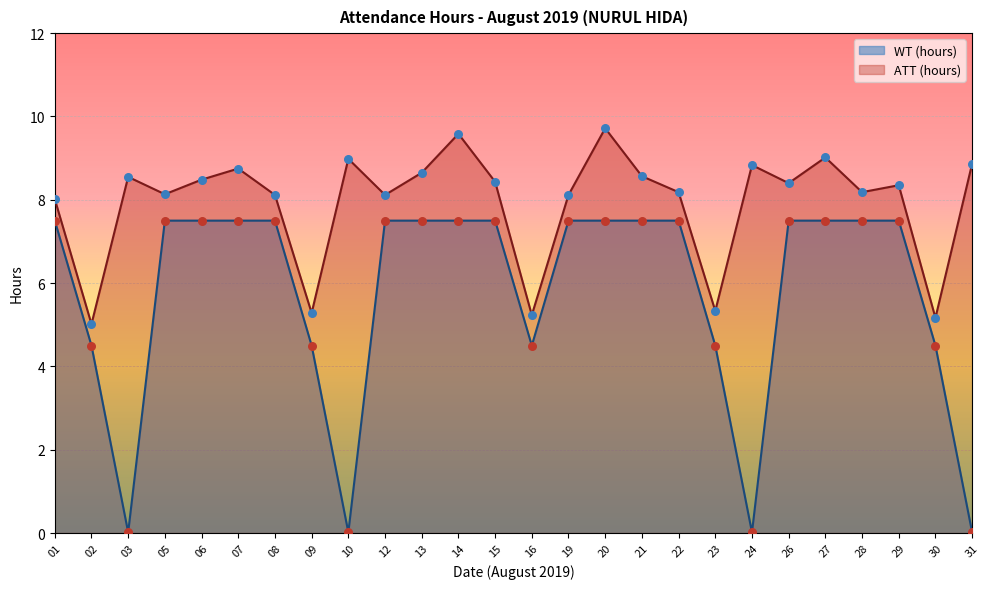

Which series has the widest spread of Y values?

WT (hours)